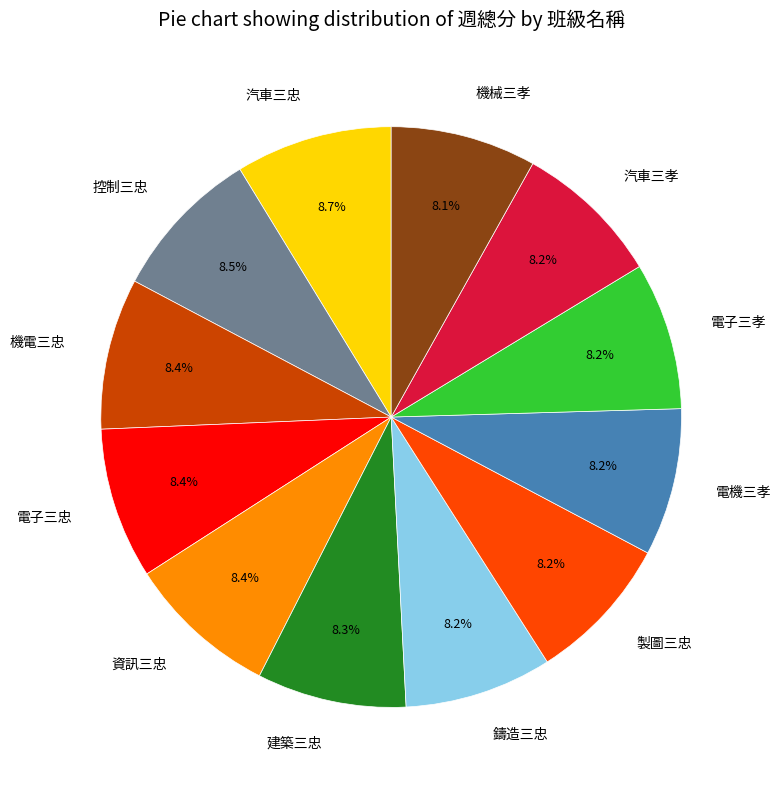

What percentage is the 汽車三孝 slice, to the nearest percent?

8%